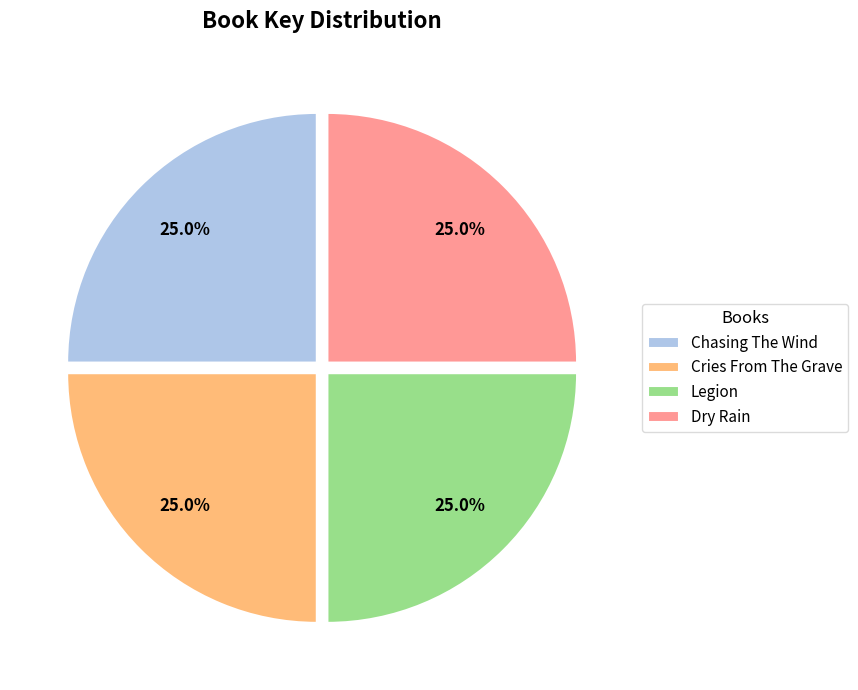

What is the total percentage of Legion and Cries From The Grave?

50.0%